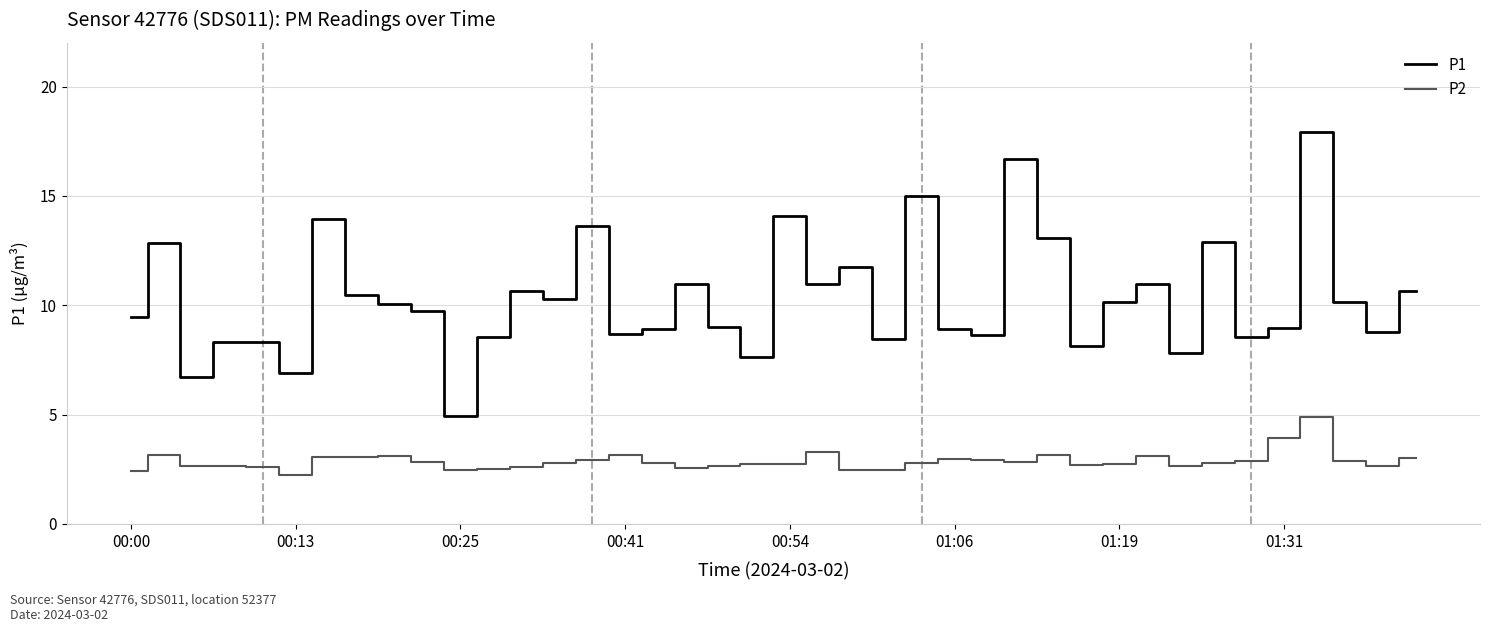

True or false: P2 and P1 intersect in this chart.

False